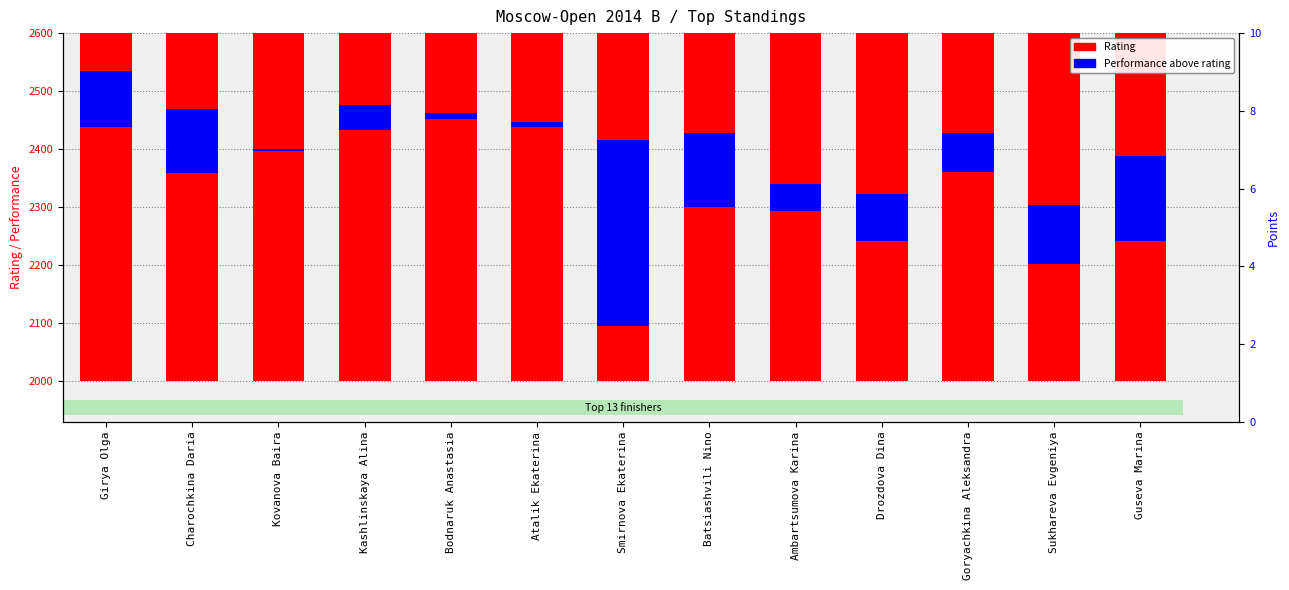

What is the smallest value displayed?

-146